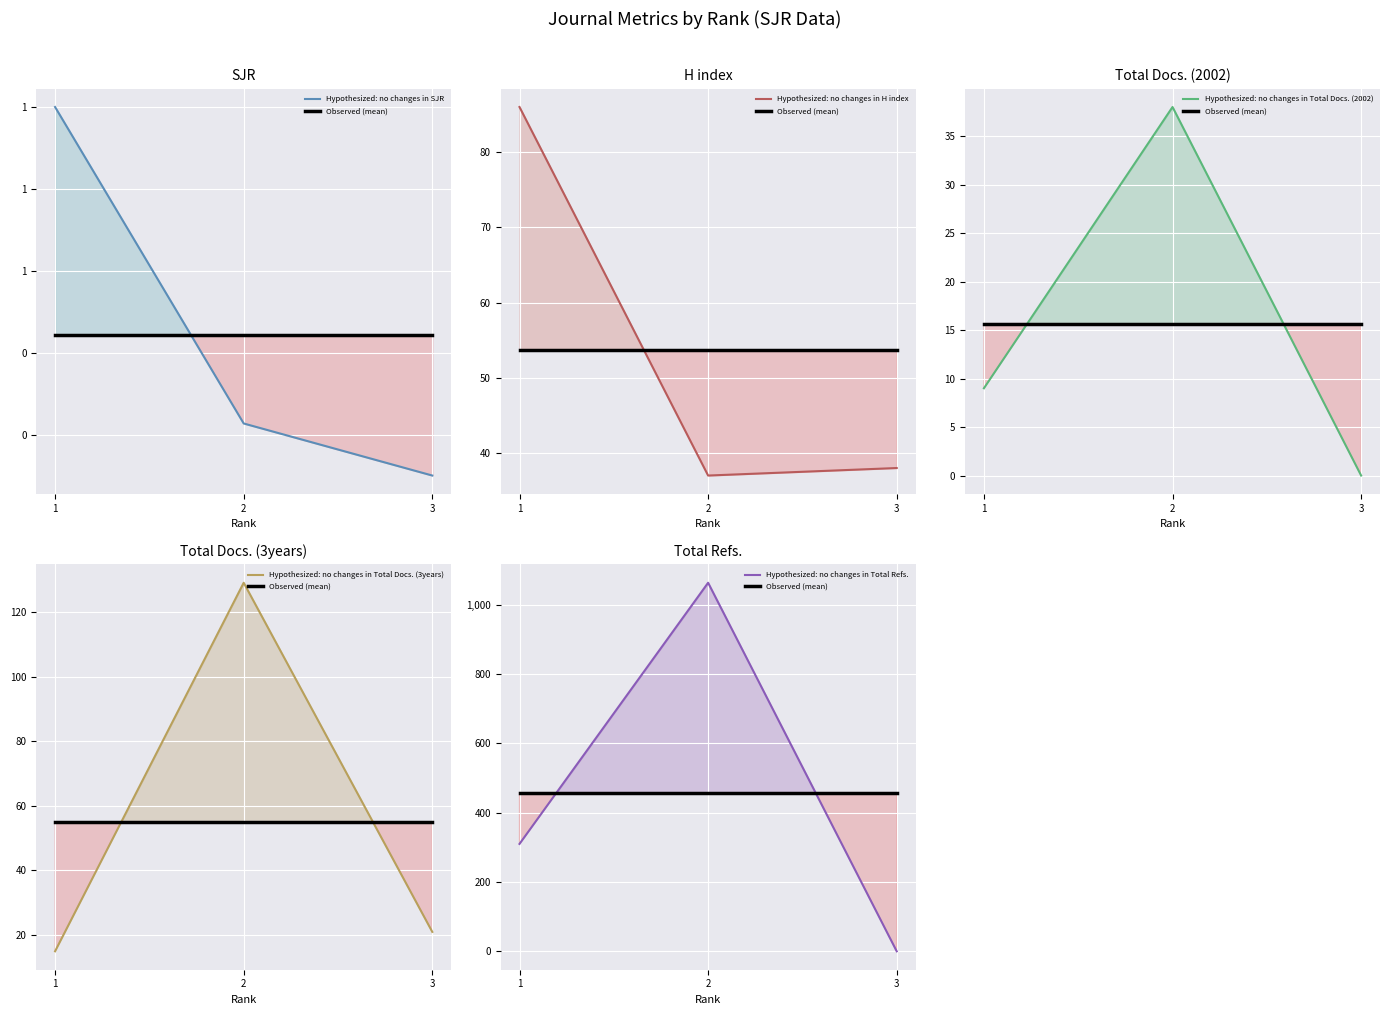

What is the average value of the Hypothesized: no changes in H index series?

53.7